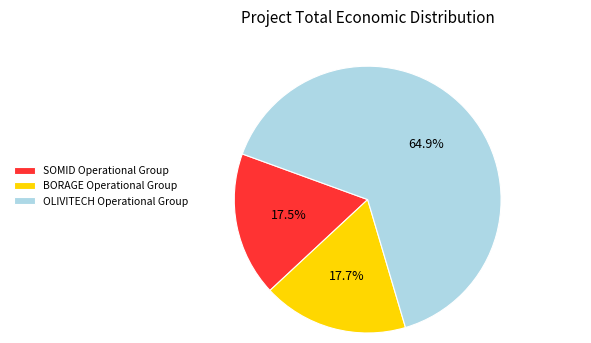

What portion of the pie excludes BORAGE Operational Group?

82.3%